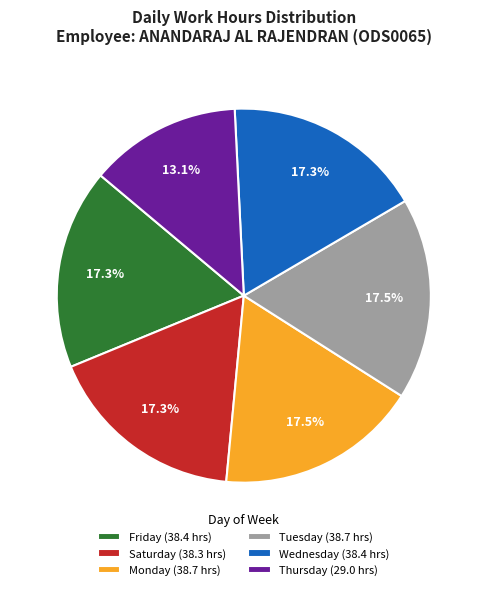

What is the smallest slice in the pie chart?

Thursday (29.0 hrs)